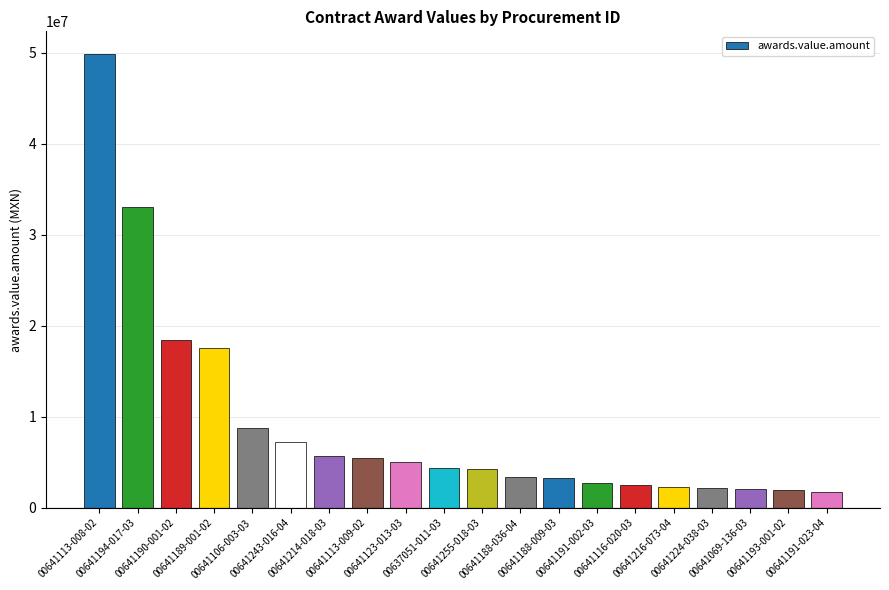

What value does the data have at 00641113-008-02?

49881295.4